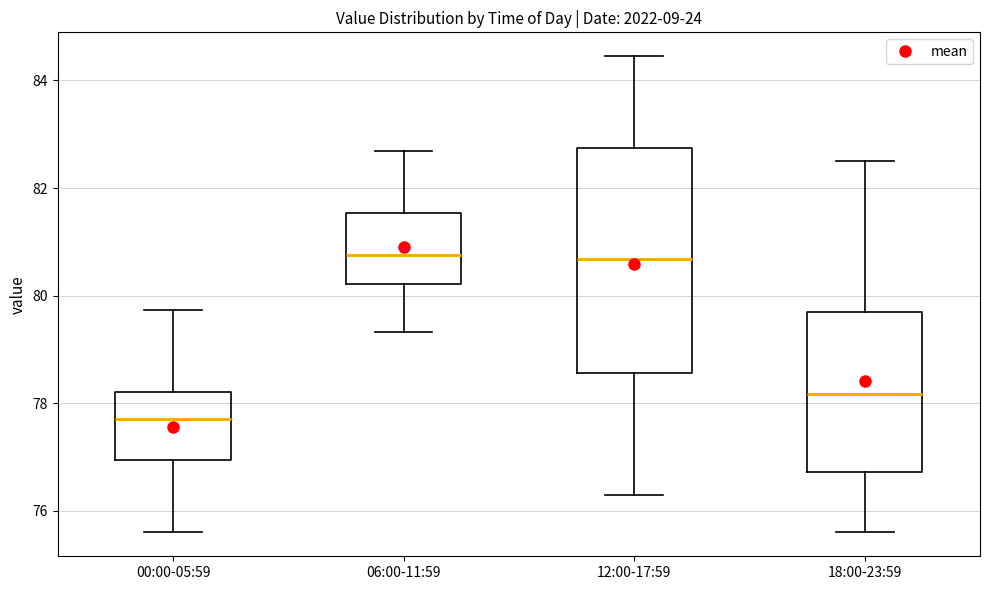

Reading left to right, transcribe this box plot: for each box, give where its median line is, the range the box spans, and where its two whiskers end, as read against the y-axis. The values are not printed on the chart, so give them approximately, as read against the axis.

00:00-05:59: median 77.8, box 77.0 to 78.2, whiskers 75.6 to 79.8
06:00-11:59: median 80.8, box 80.2 to 81.6, whiskers 79.4 to 82.6
12:00-17:59: median 80.6, box 78.6 to 82.8, whiskers 76.4 to 84.4
18:00-23:59: median 78.2, box 76.8 to 79.6, whiskers 75.6 to 82.6